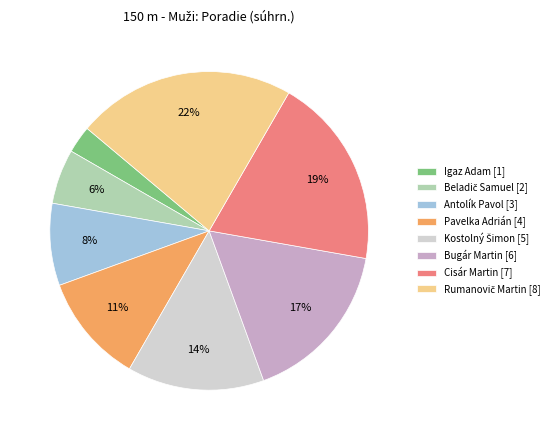

The Pavelka Adrián [4] slice represents 11% of the pie. True or false?

True